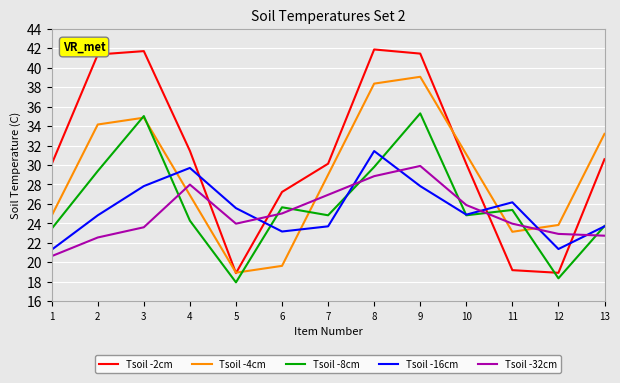

At which category does Tsoil -4cm reach its first local peak?

3